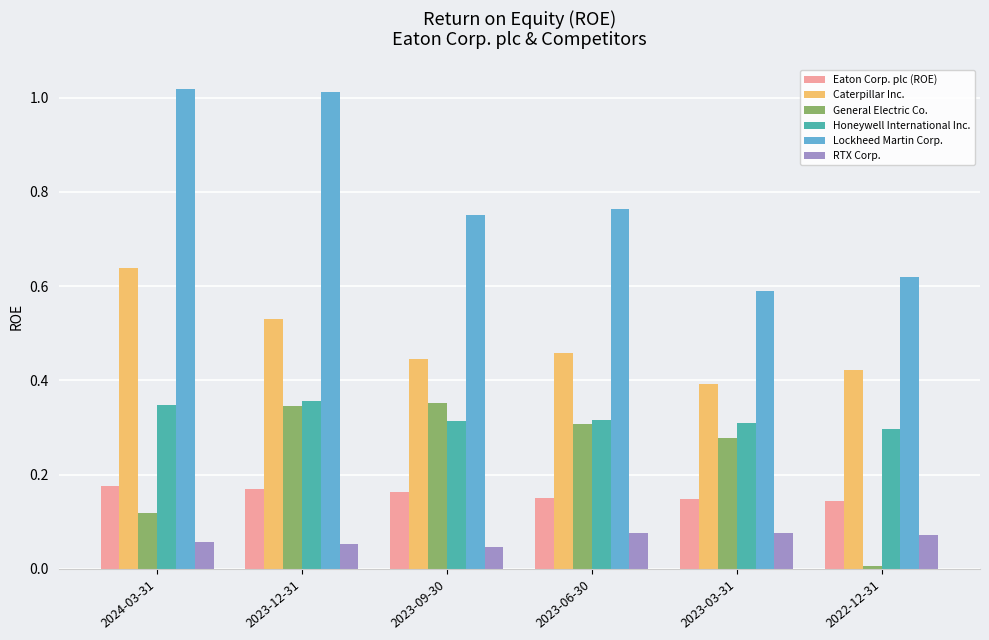

What is the label of the 1st bar from the left?

2024-03-31